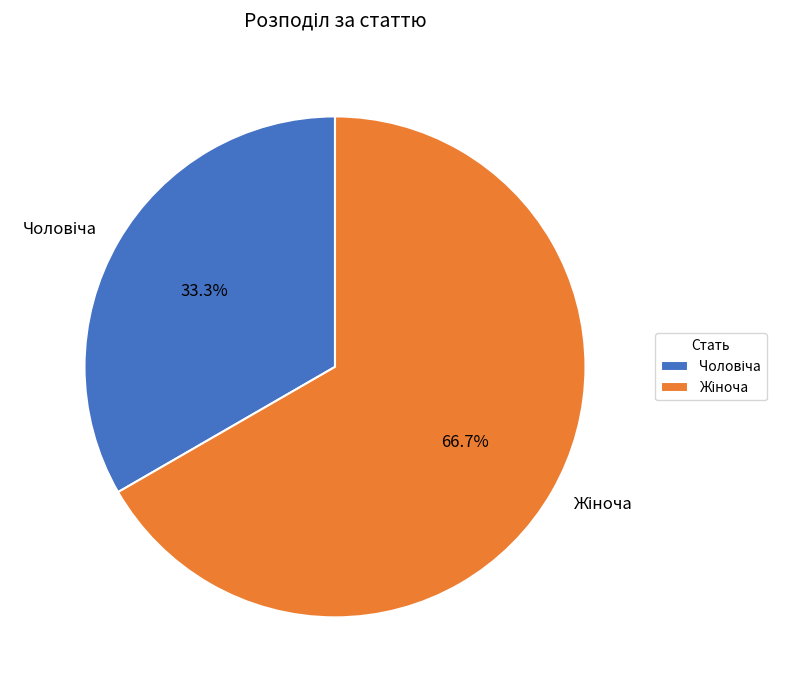

Does any single category account for the majority?

Yes